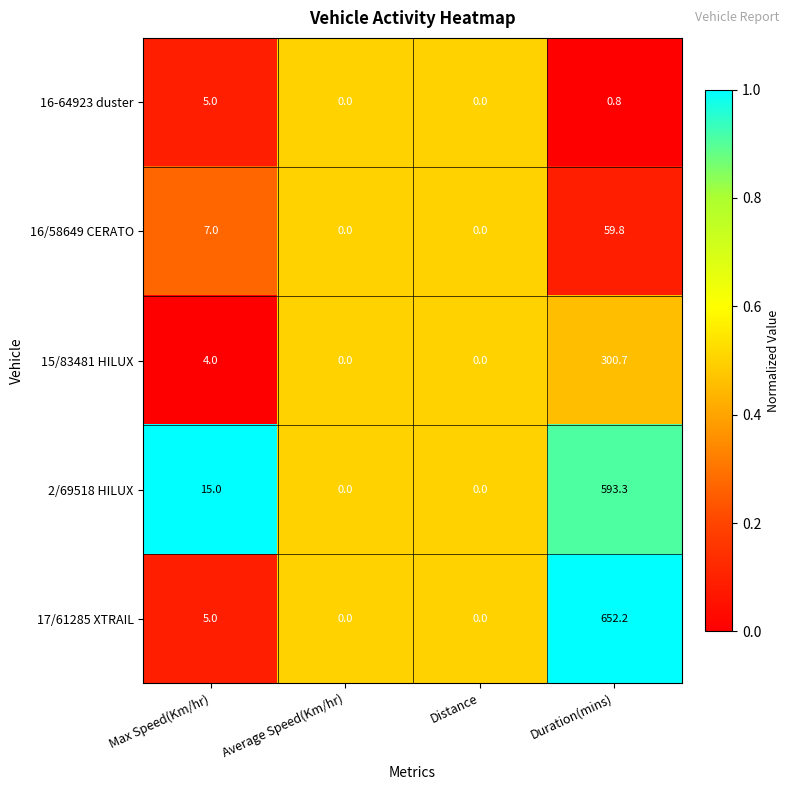

The 2/69518 HILUX series shows 15.0 at Max Speed(Km/hr). True or false?

True